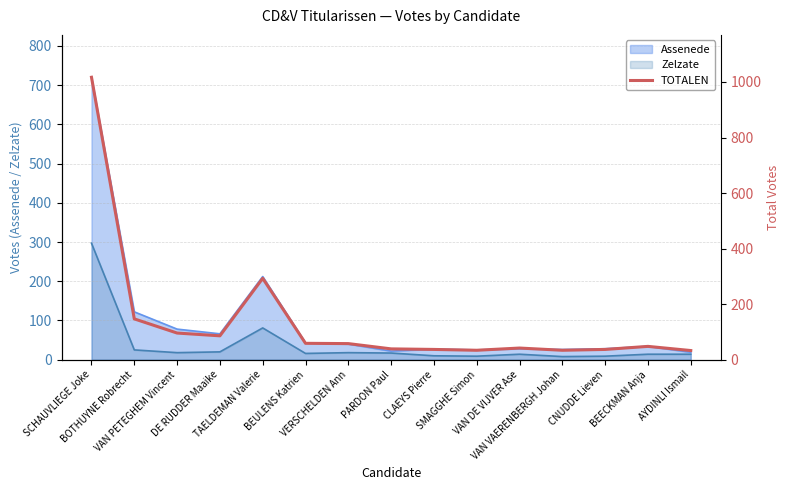

How many values are below 48?

7